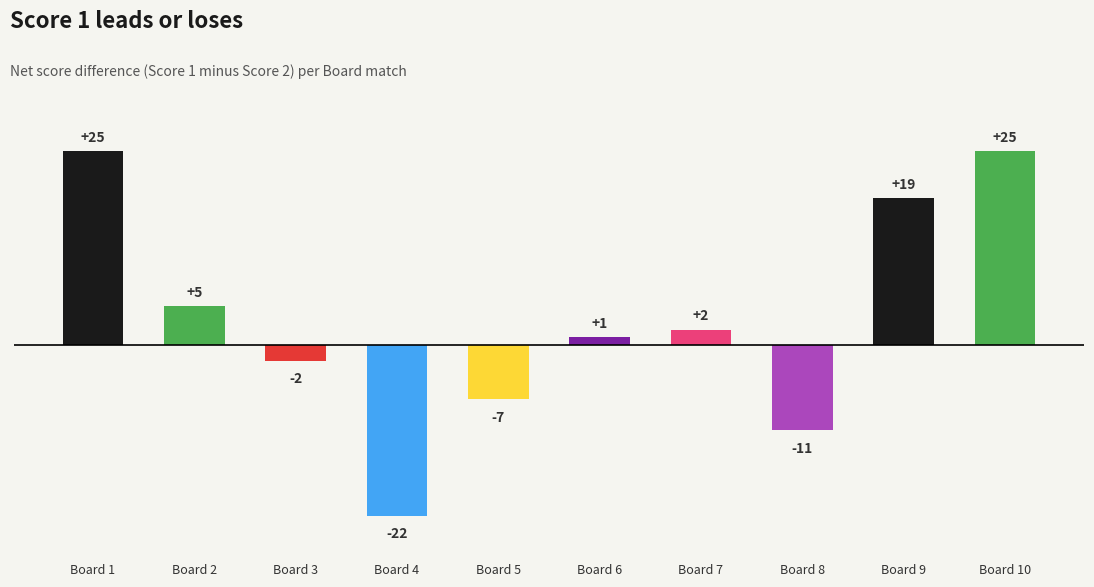

The chart shows a value of 2 at Board 7. True or false?

True